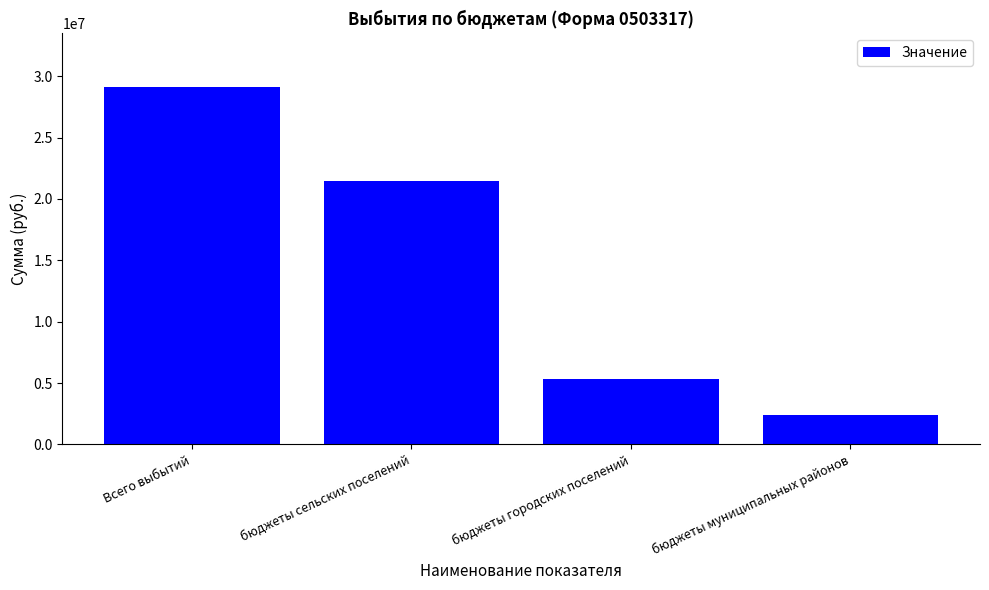

Is it true that the value at бюджеты городских поселений is 2269849.1?

False